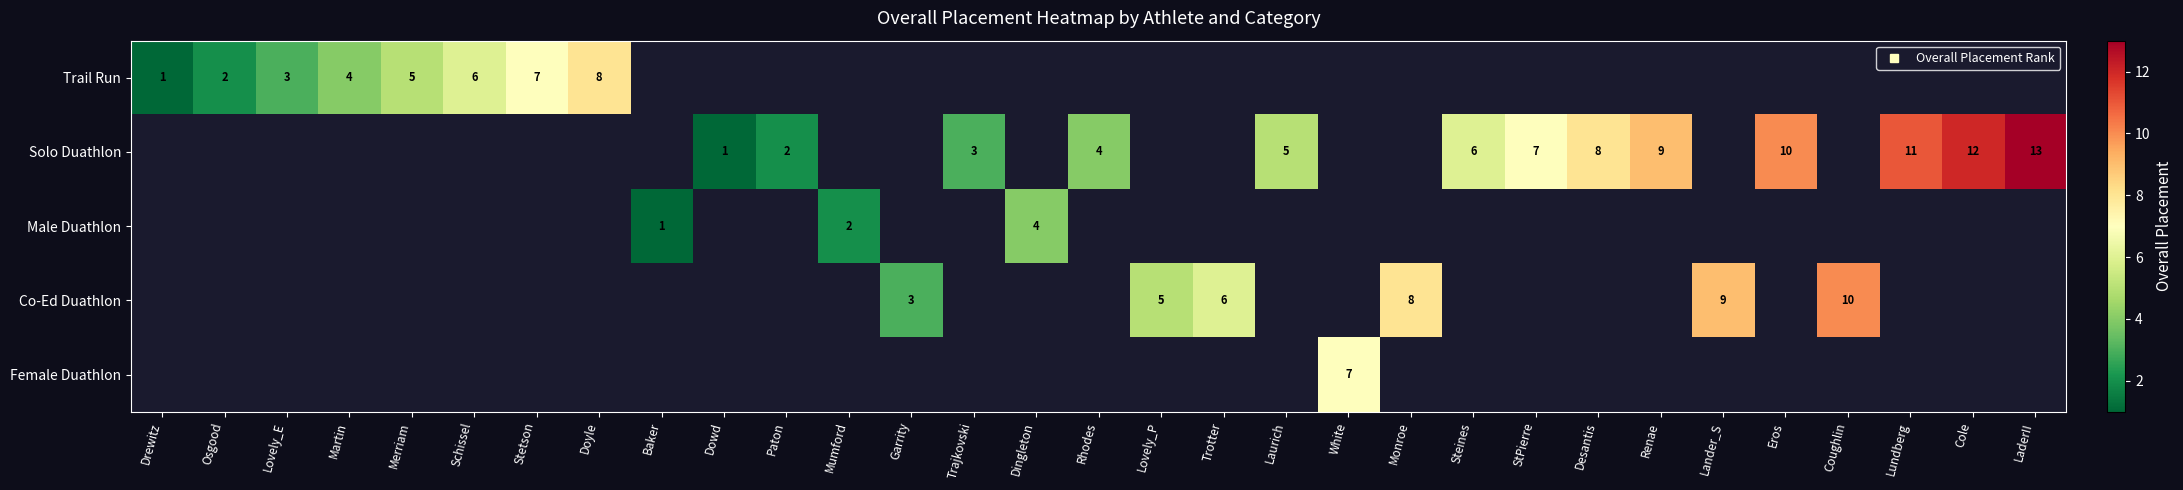

Is the value of Solo Duathlon at Laurich greater than the value of Co-Ed Duathlon at Trajkovski?

No